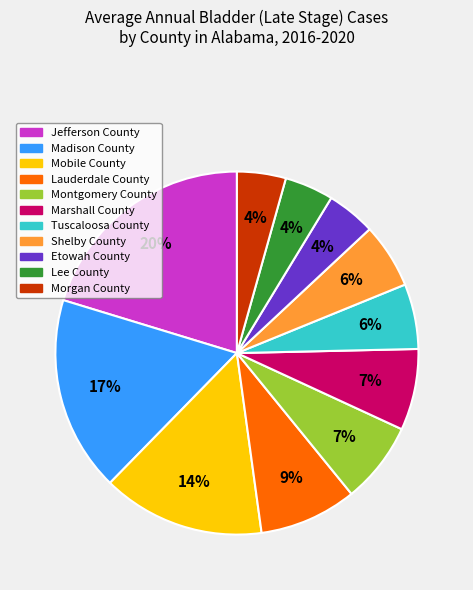

Is Montgomery County the majority of the pie?

No